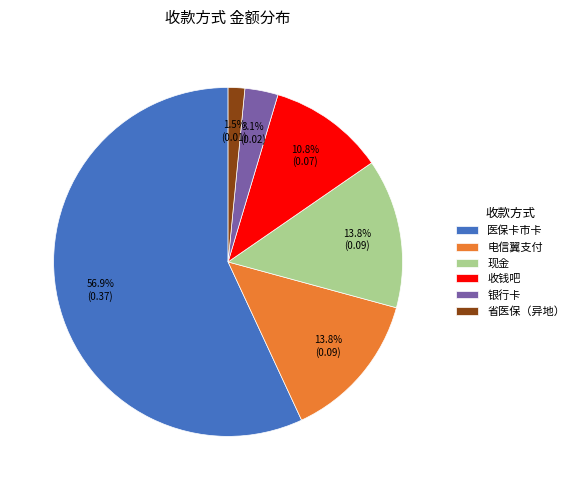

How many segments does this pie chart have?

6